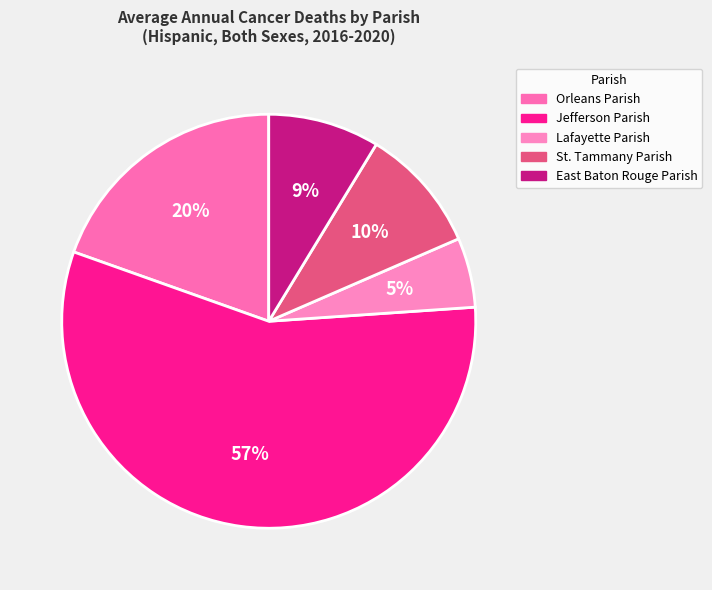

Does Jefferson Parish account for over 50% of the chart?

Yes